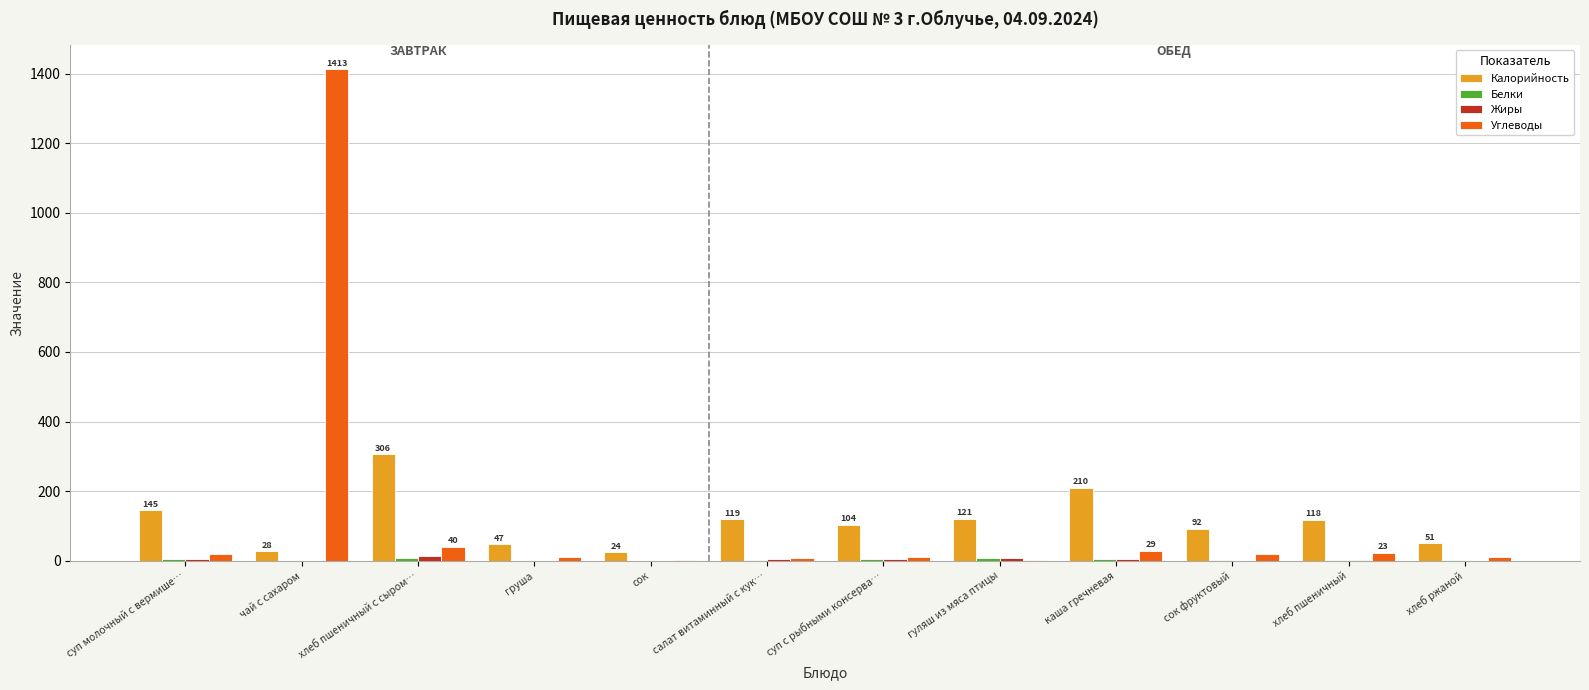

At which category does the chart reach its peak across all series?

чай с сахаром